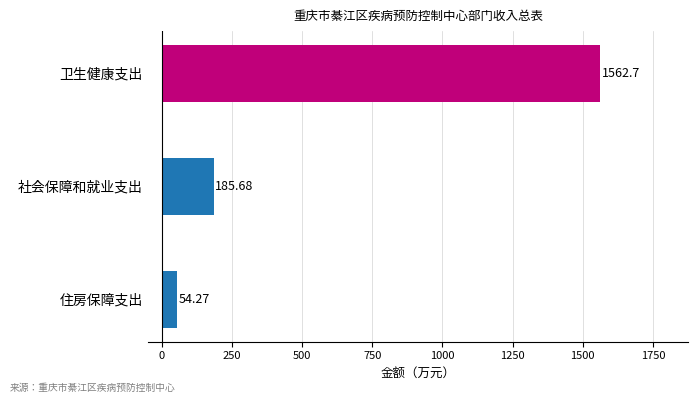

What is the sum of the values at 卫生健康支出 and 住房保障支出?

1617.0